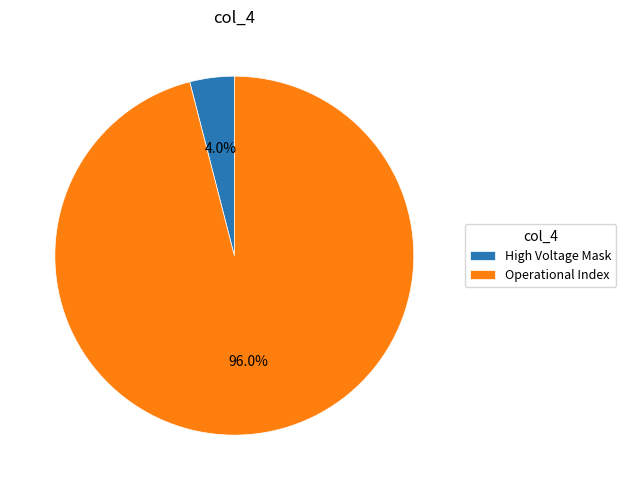

What percentage is NOT represented by Operational Index?

4.0%